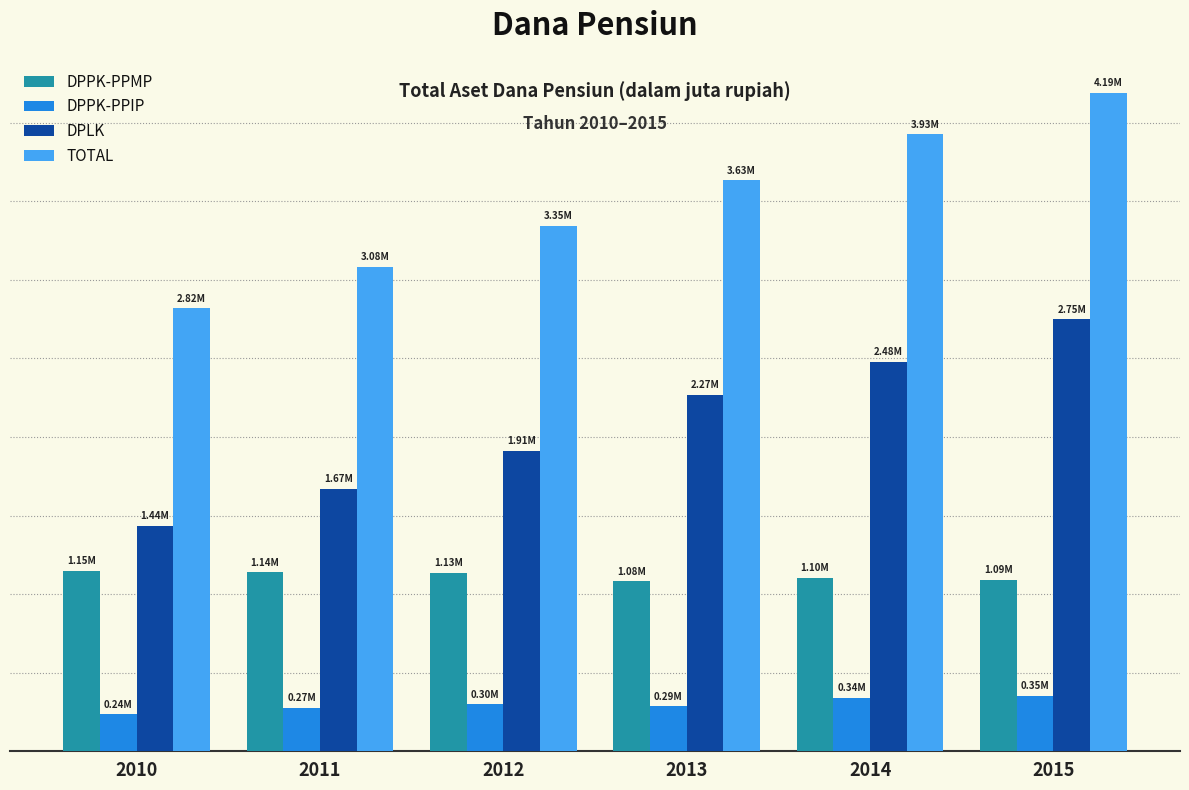

Reading right to left, what are all the values shown in this chart?

DPPK-PPMP: 1088755	1103840	1081021	1134609	1138048	1147633
DPPK-PPIP: 352610	342169	285147	299251	274779	235108
DPLK: 2748162	2479435	2267477	1911938	1669881	1435256
TOTAL: 4189527	3925444	3633645	3345798	3082708	2817997